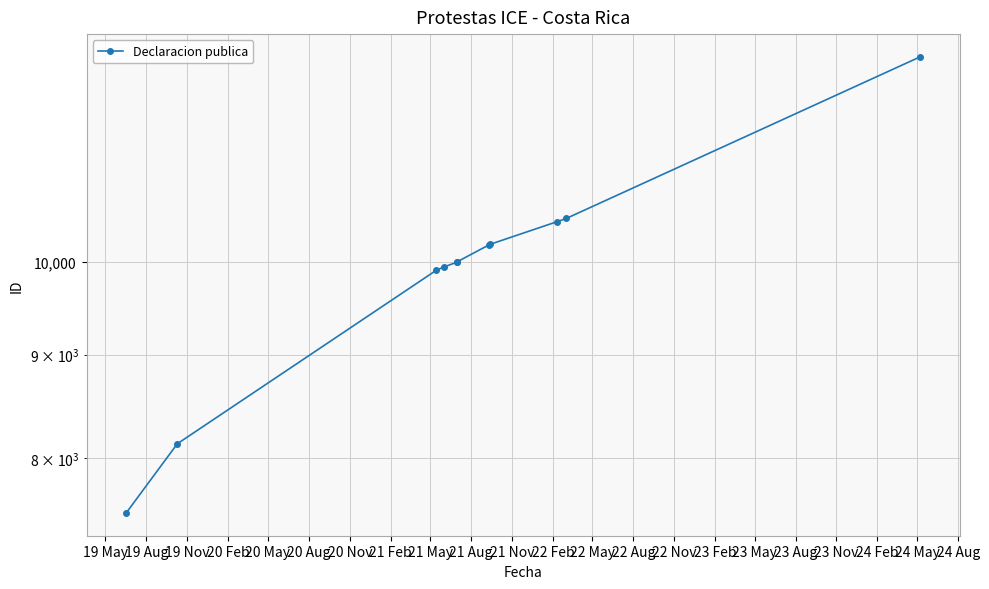

What is the ratio of the value at 21 Nov to the value at 20 Feb?

1.3